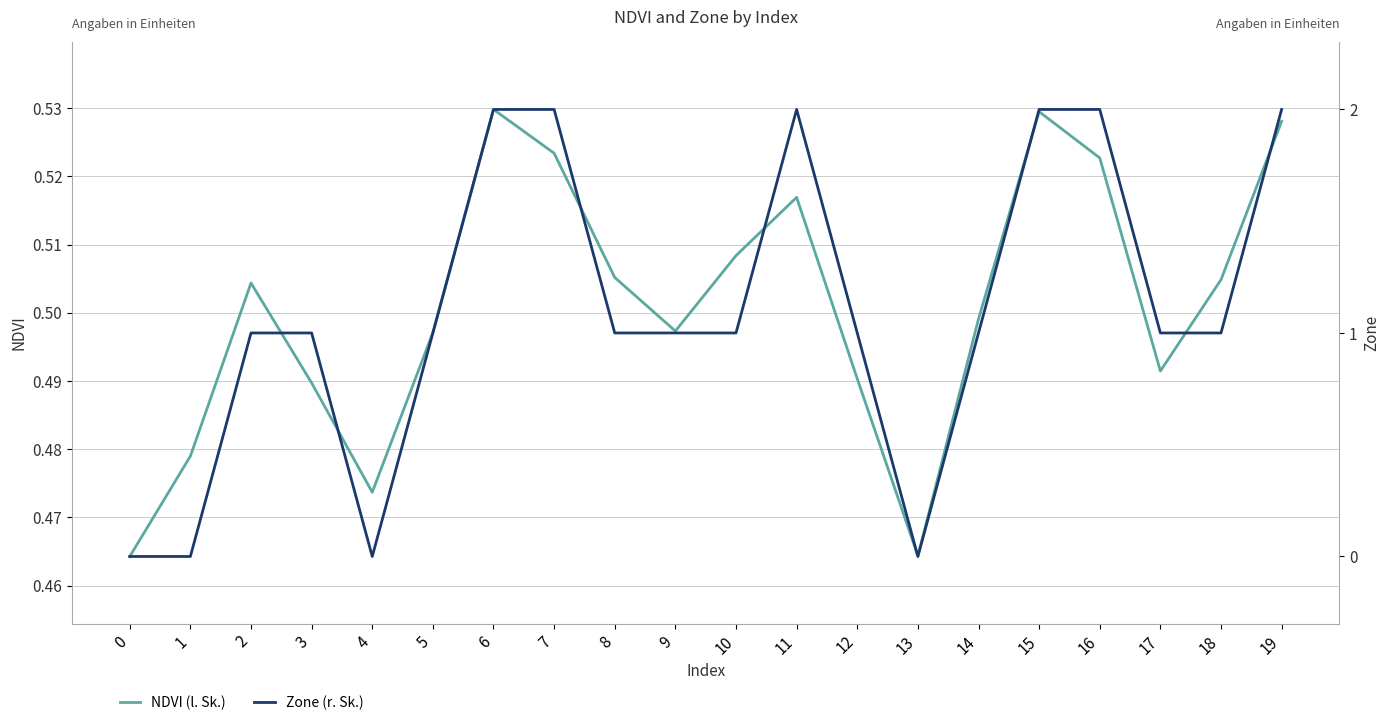

What is the spread (max minus min) of values at 5?

0.5